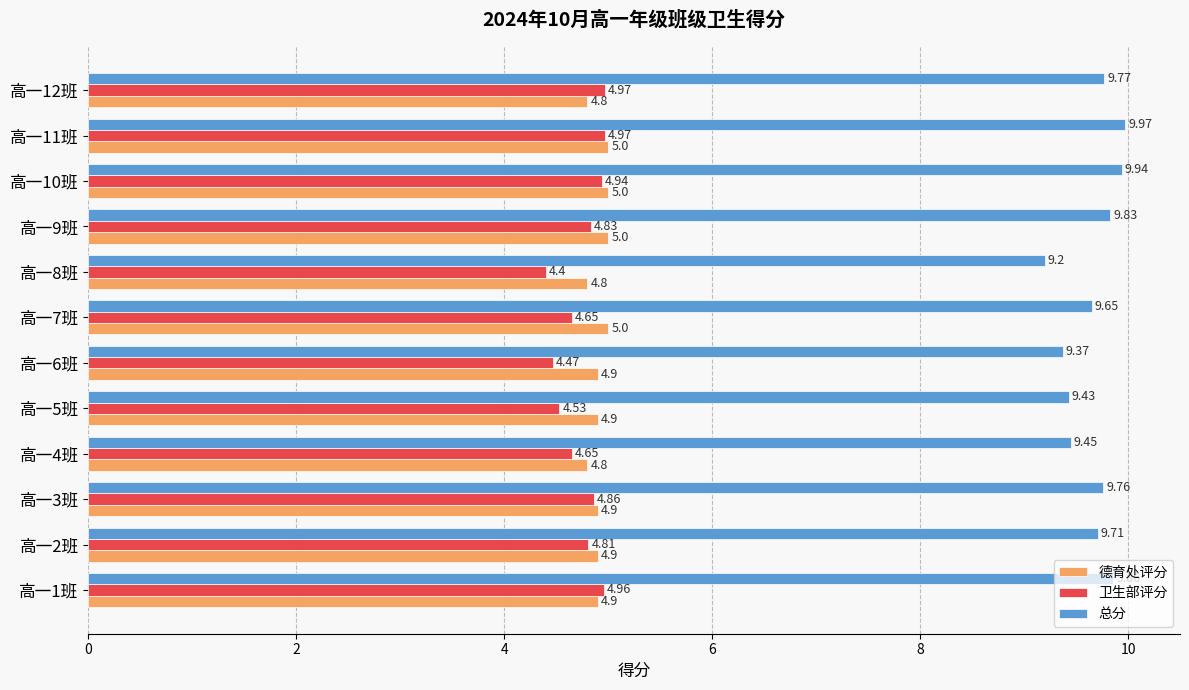

Where is 卫生部评分 nearest to the value 4?

高一8班